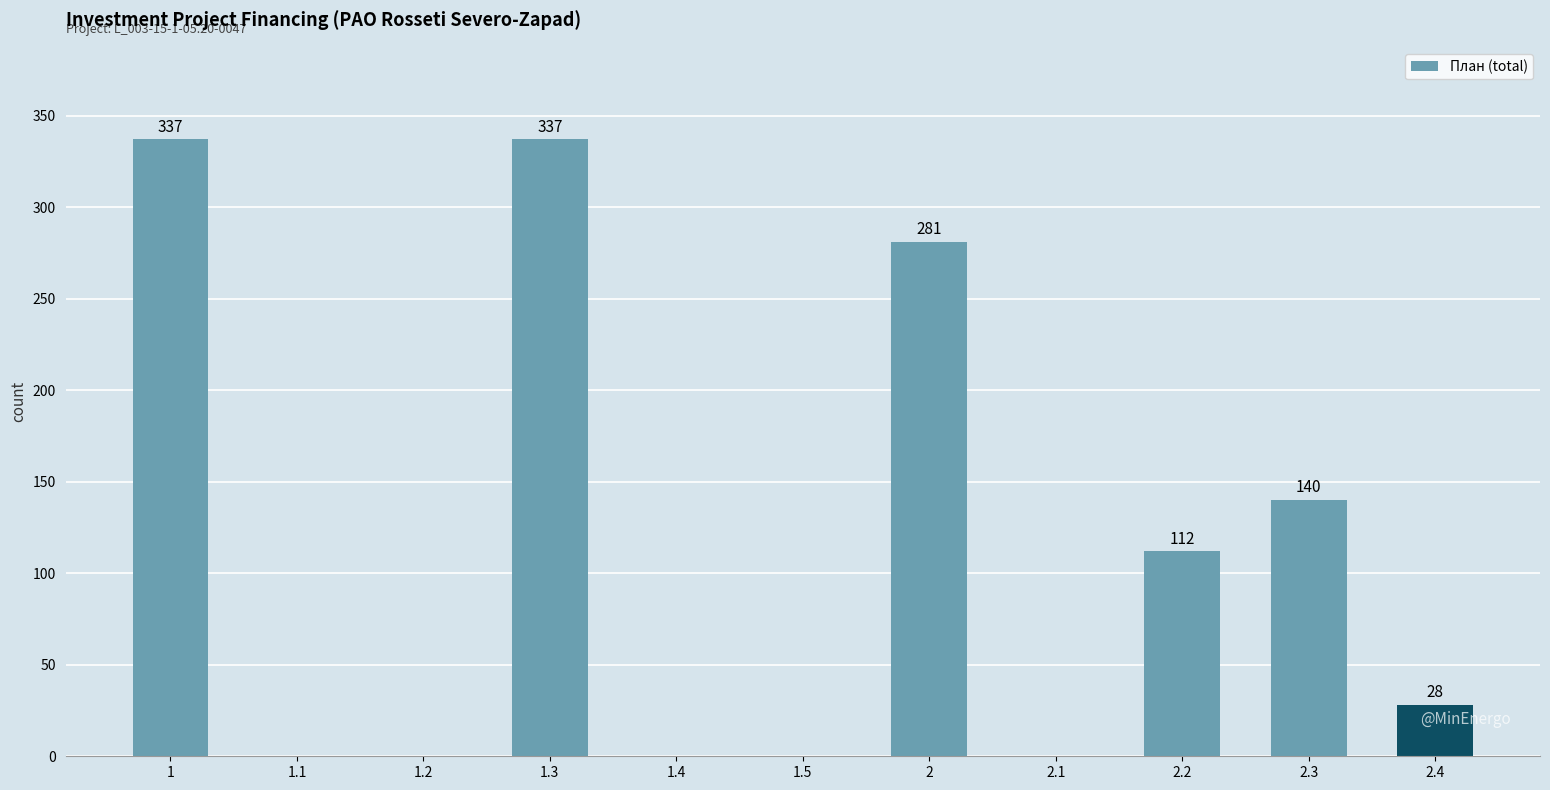

What is the maximum value shown in the chart?

337